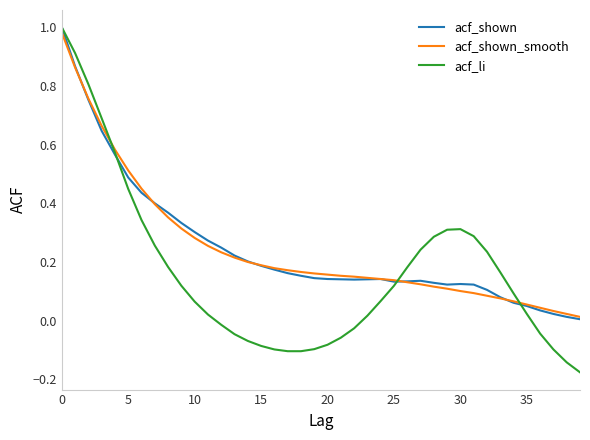

Which series has the widest spread of values?

acf_li